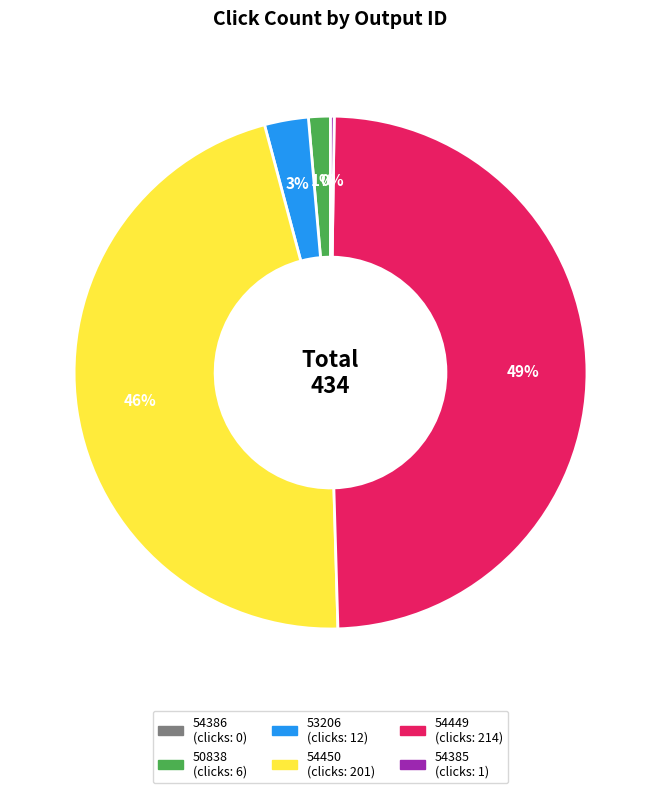

What is the ratio of the value at 54449 to the value at 54450?

1.1